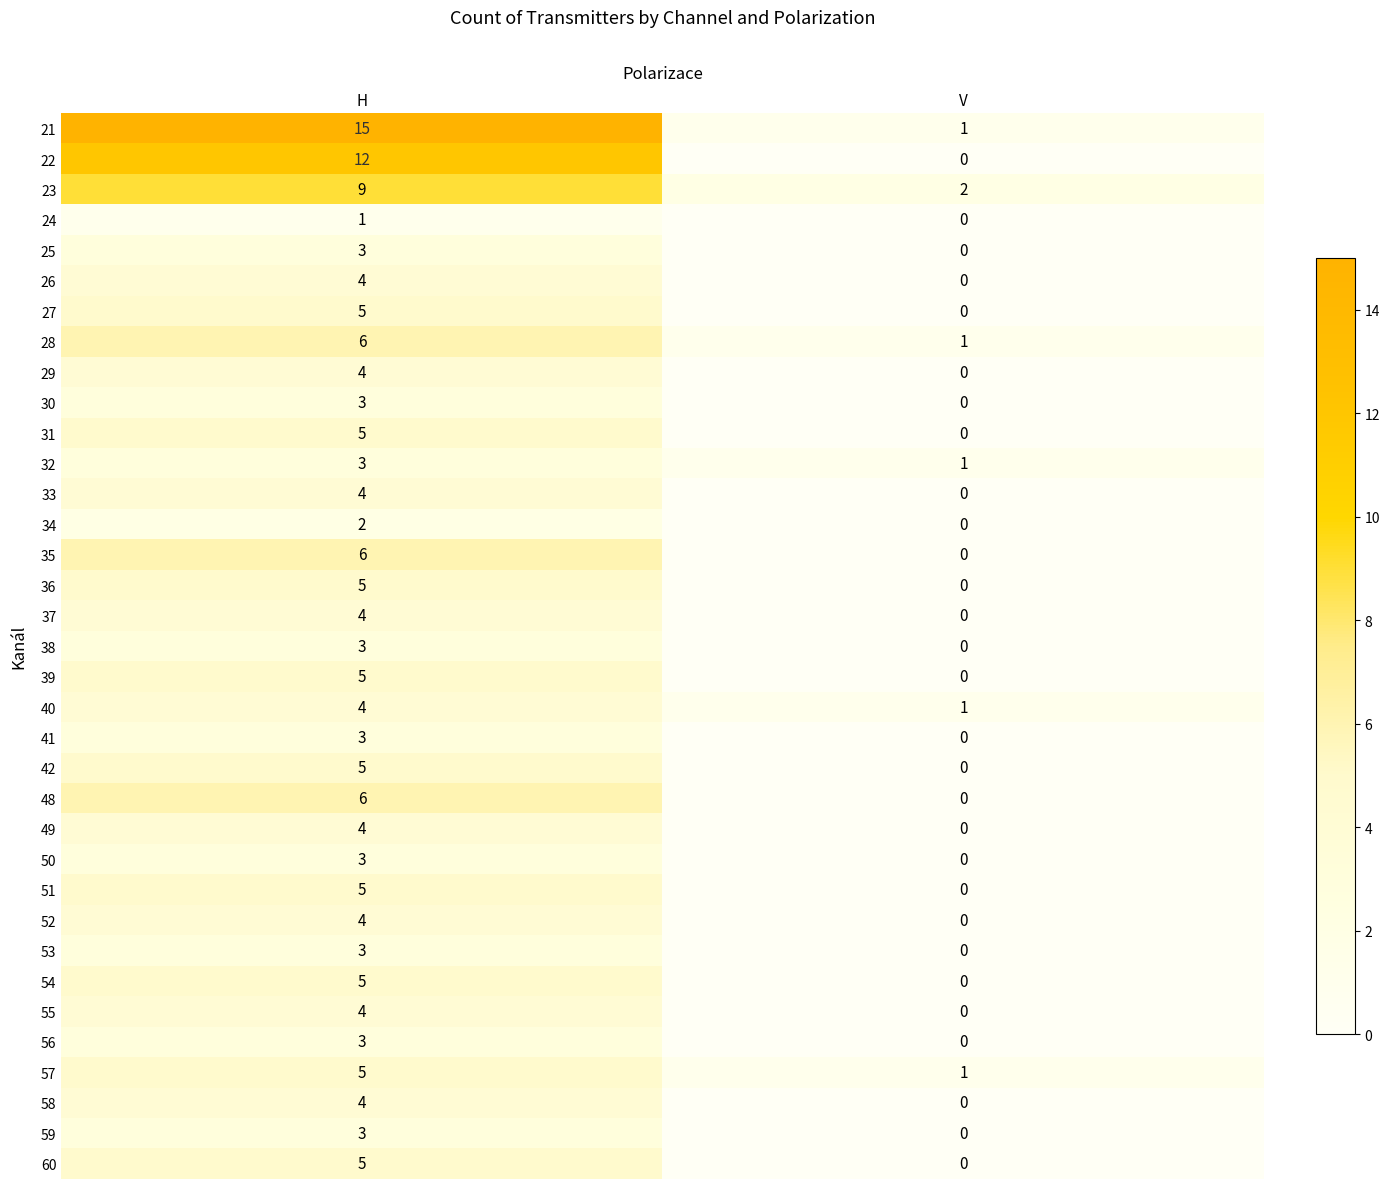

Rank the categories by 33 value from lowest to highest.

V, H